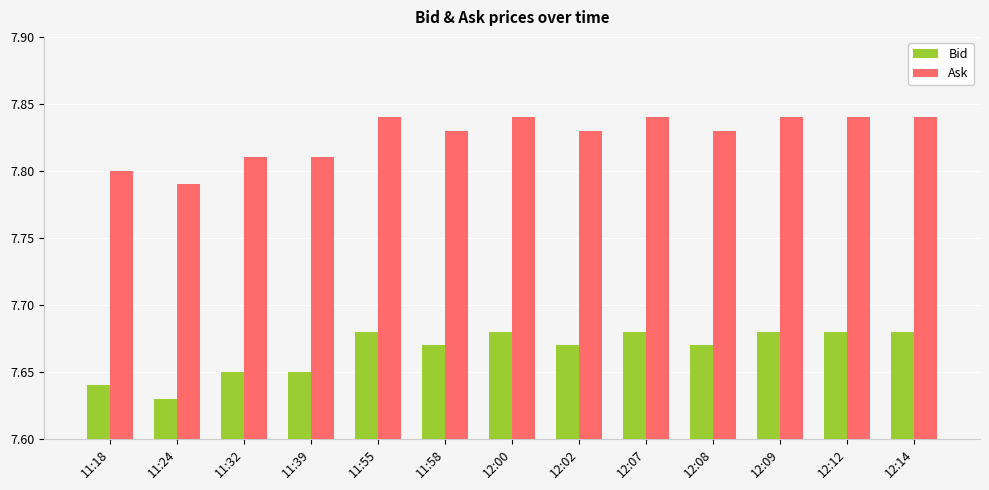

At how many categories does at least one series exceed 7?

13